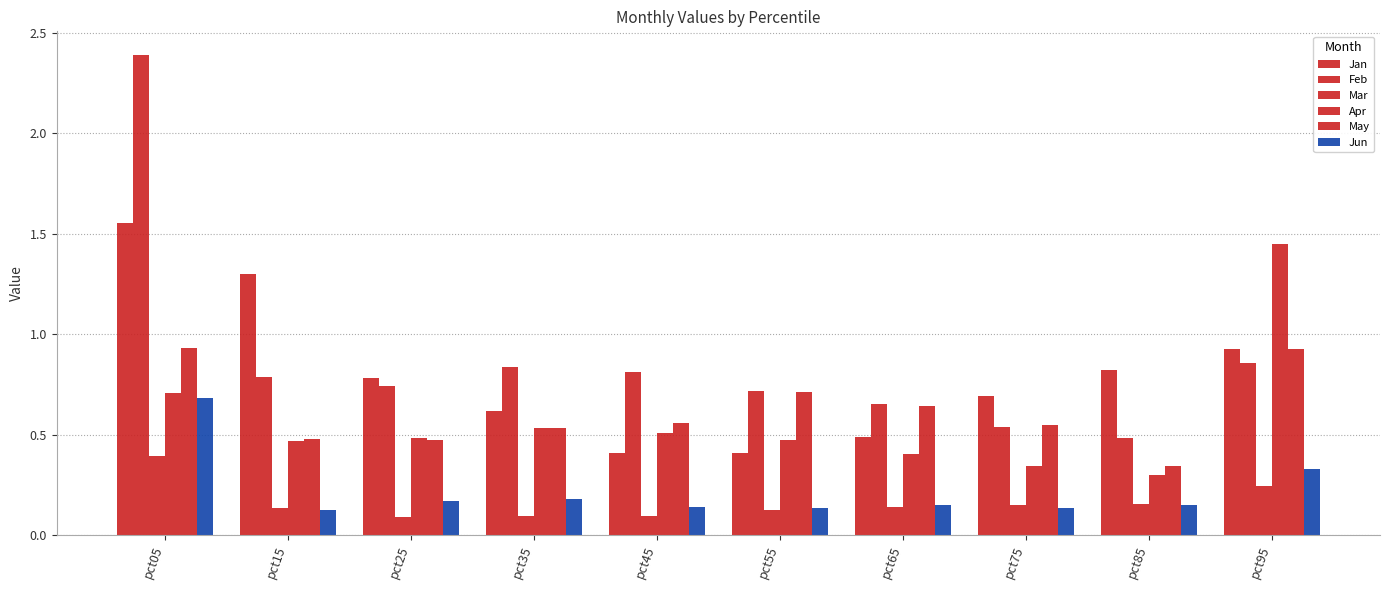

How many groups of bars are there?

10